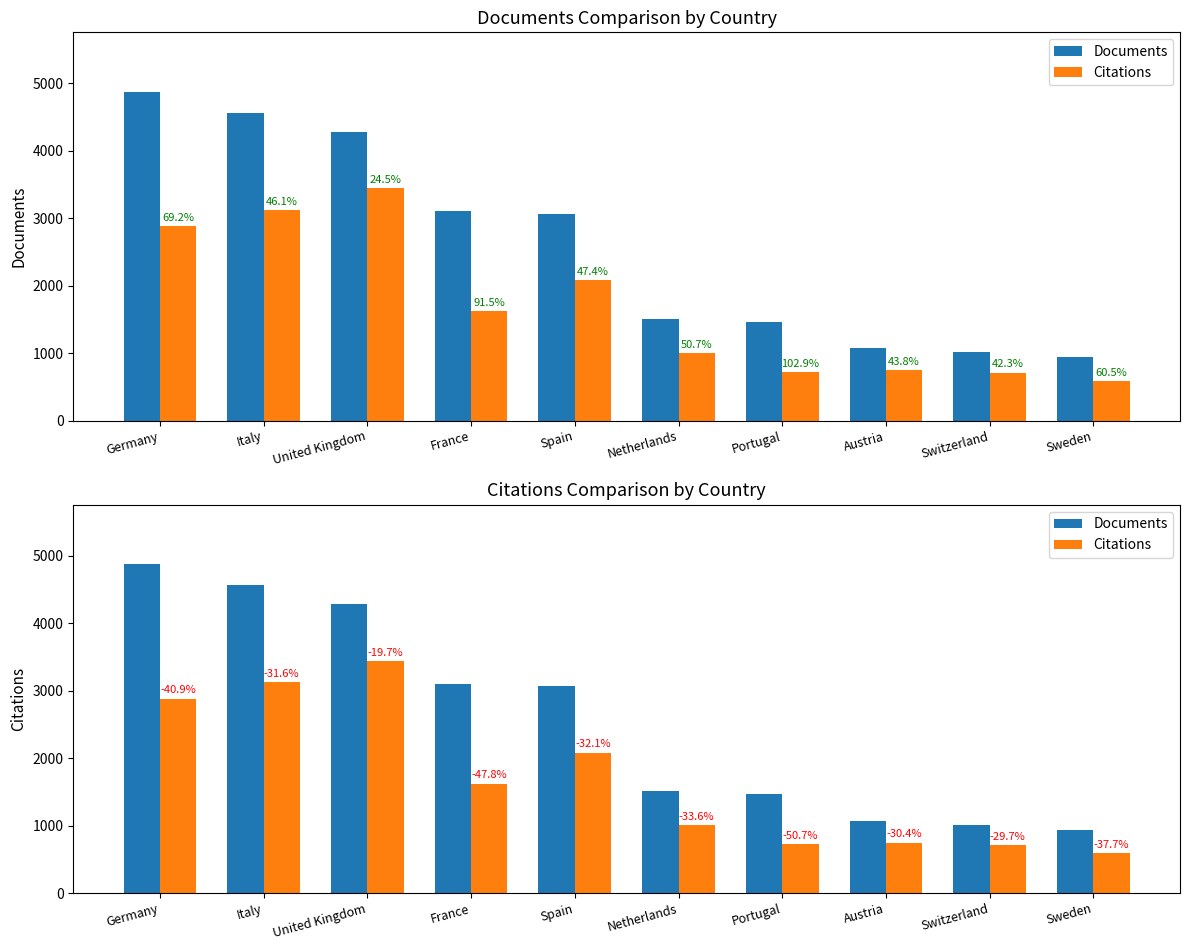

The Documents series shows 3070 at Spain. True or false?

True